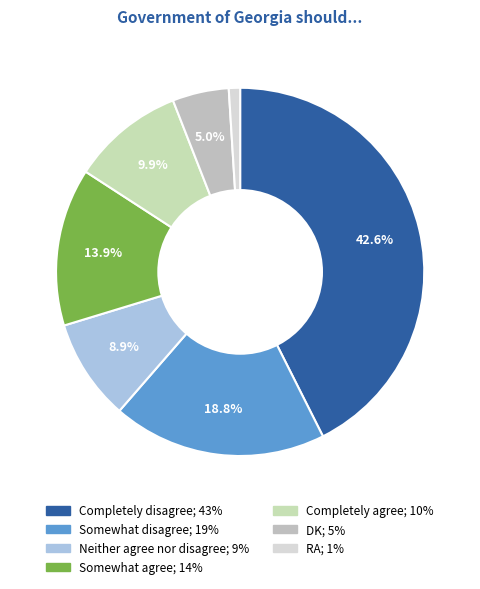

To the nearest percent, what portion does Completely agree represent?

10%